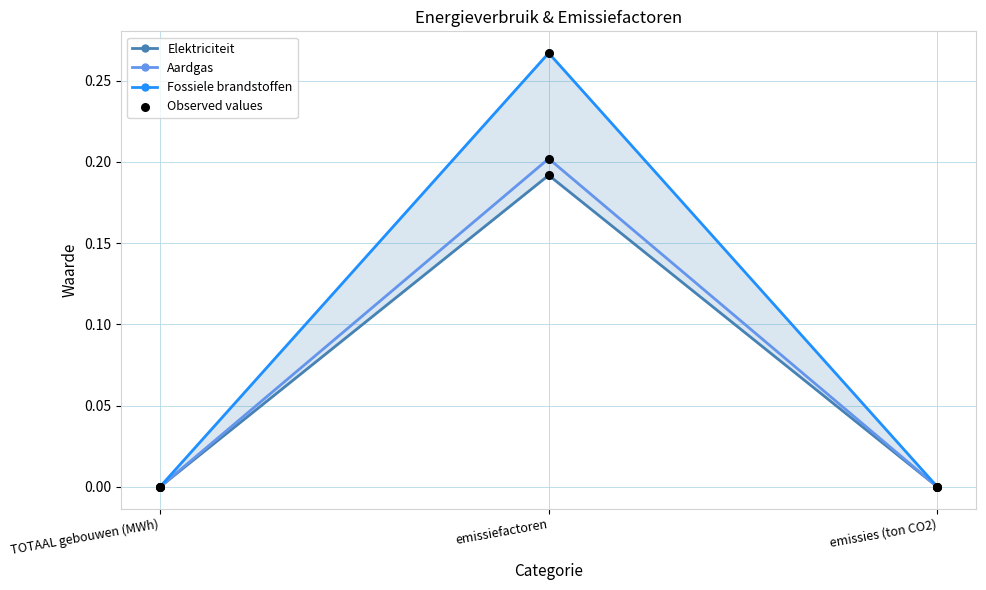

What are all the series names shown in the legend?

Elektriciteit, Aardgas, Fossiele brandstoffen